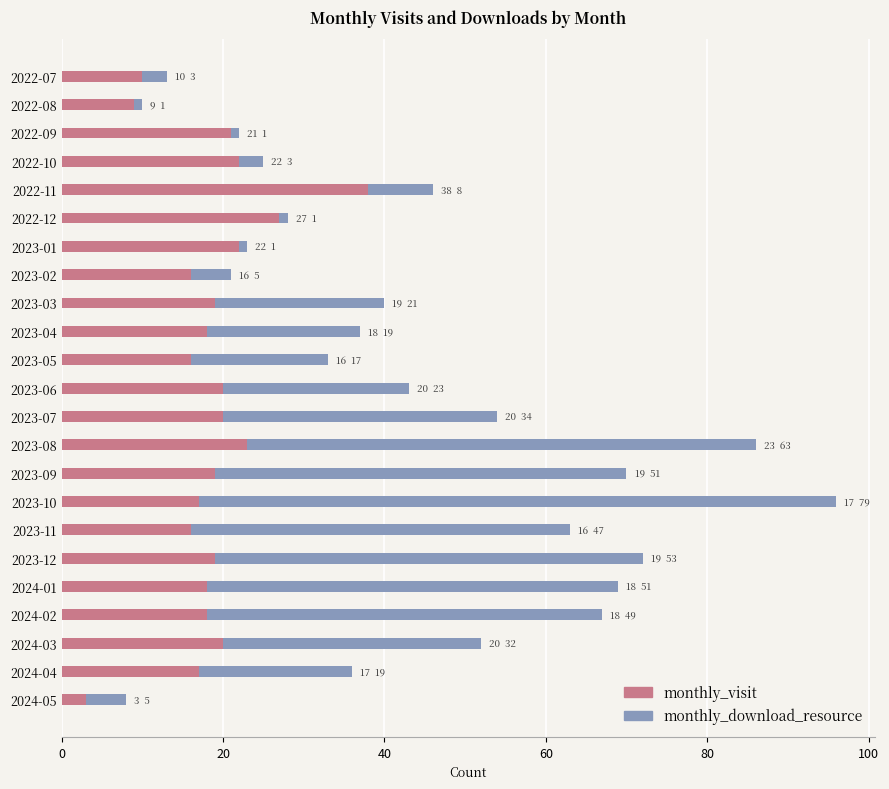

Count the number of data series in this chart.

2